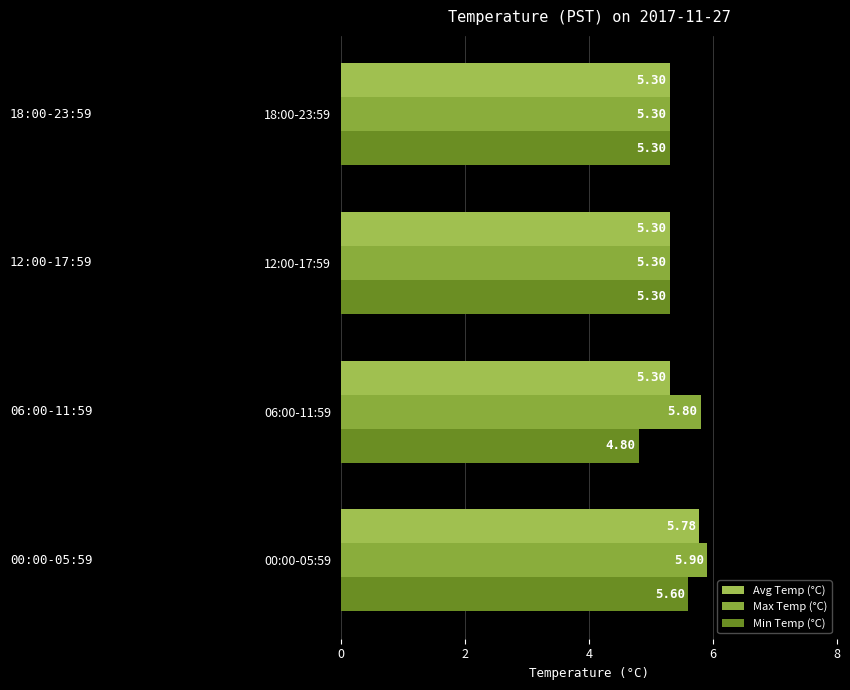

Which series has the largest total across all categories?

Max Temp (°C)